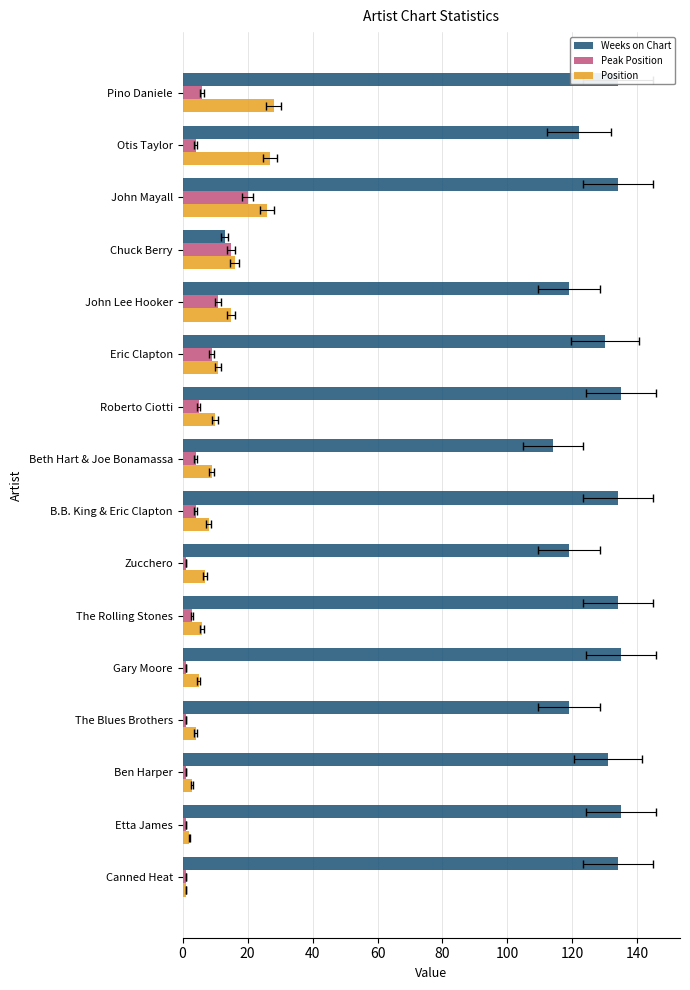

Is the value of Position at The Rolling Stones greater than the value of Weeks on Chart at Zucchero?

No